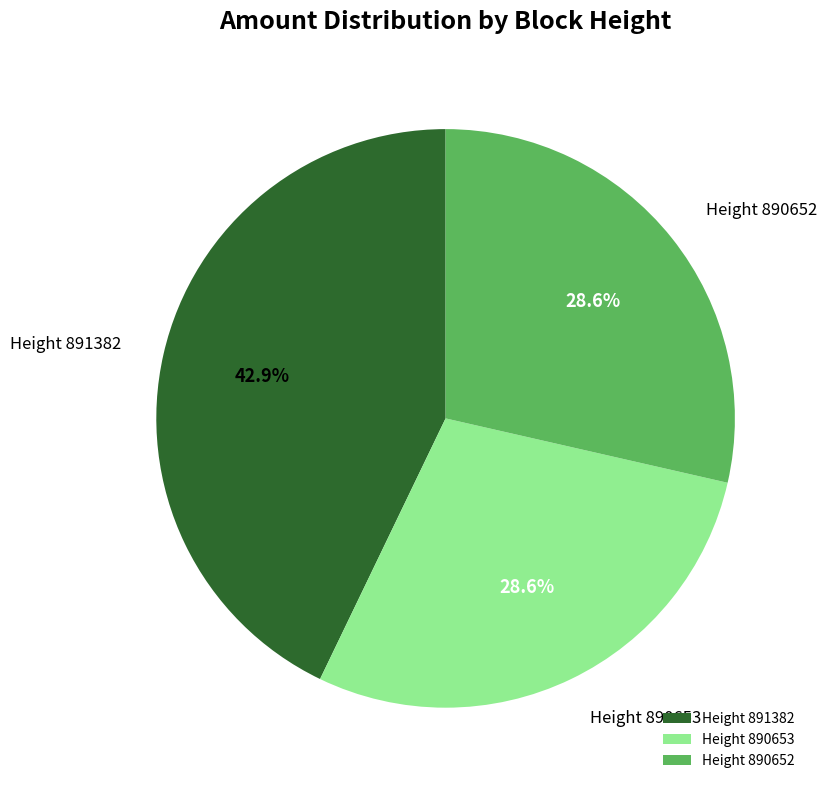

Combined, do Height 891382 and Height 890653 account for over 50%?

Yes